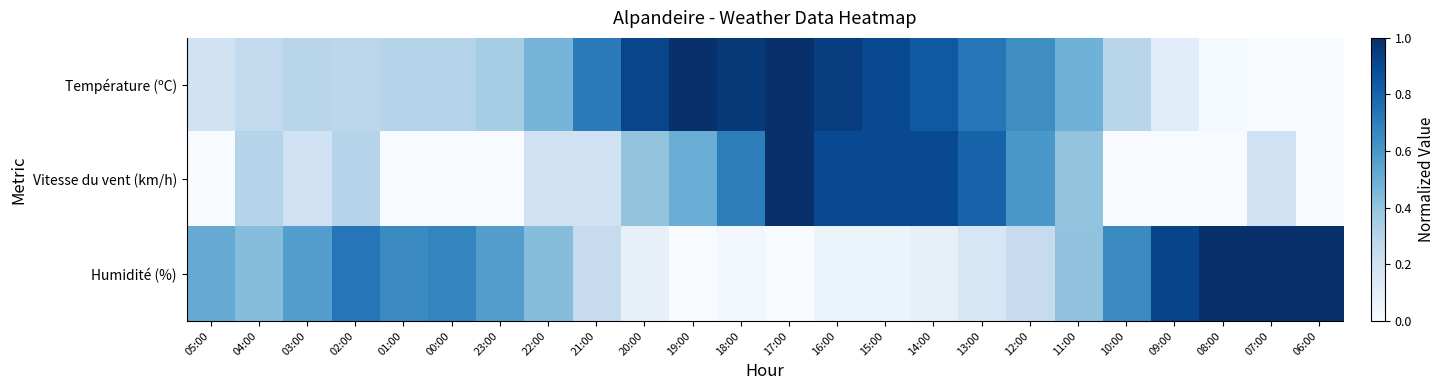

Which series has the largest total across all categories?

Température (ºC)